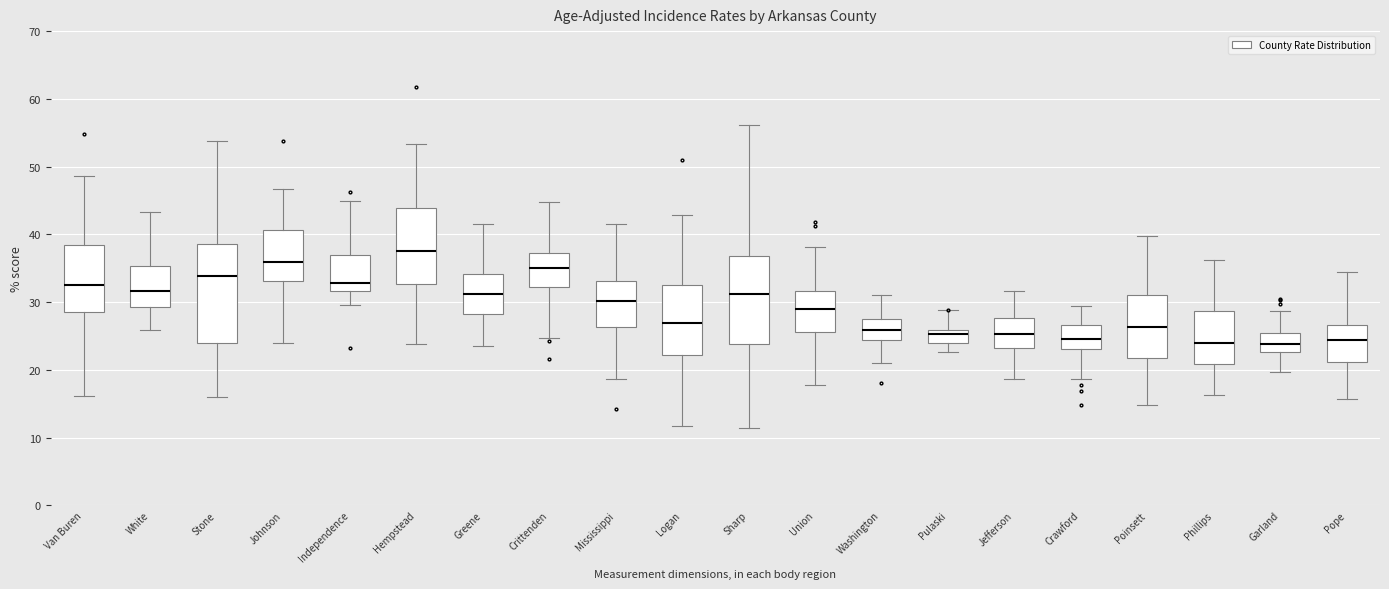

Reading left to right, read every box against the y-axis: the position of its median line, the range the box covers, and the ends of its whiskers. The values are not printed on the chart, so give them approximately, as read against the axis.

Van Buren: median 33, box 29 to 38, whiskers 16 to 49
White: median 32, box 29 to 35, whiskers 26 to 43
Stone: median 34, box 24 to 39, whiskers 16 to 54
Johnson: median 36, box 33 to 41, whiskers 24 to 47
Independence: median 33, box 32 to 37, whiskers 30 to 45
Hempstead: median 38, box 33 to 44, whiskers 24 to 53
Greene: median 31, box 28 to 34, whiskers 24 to 42
Crittenden: median 35, box 32 to 37, whiskers 25 to 45
Mississippi: median 30, box 26 to 33, whiskers 19 to 42
Logan: median 27, box 22 to 33, whiskers 12 to 43
Sharp: median 31, box 24 to 37, whiskers 11 to 56
Union: median 29, box 26 to 32, whiskers 18 to 38
Washington: median 26, box 24 to 28, whiskers 21 to 31
Pulaski: median 25, box 24 to 26, whiskers 23 to 29
Jefferson: median 25, box 23 to 28, whiskers 19 to 32
Crawford: median 25, box 23 to 27, whiskers 19 to 29
Poinsett: median 26, box 22 to 31, whiskers 15 to 40
Phillips: median 24, box 21 to 29, whiskers 16 to 36
Garland: median 24, box 23 to 25, whiskers 20 to 29
Pope: median 24, box 21 to 27, whiskers 16 to 34